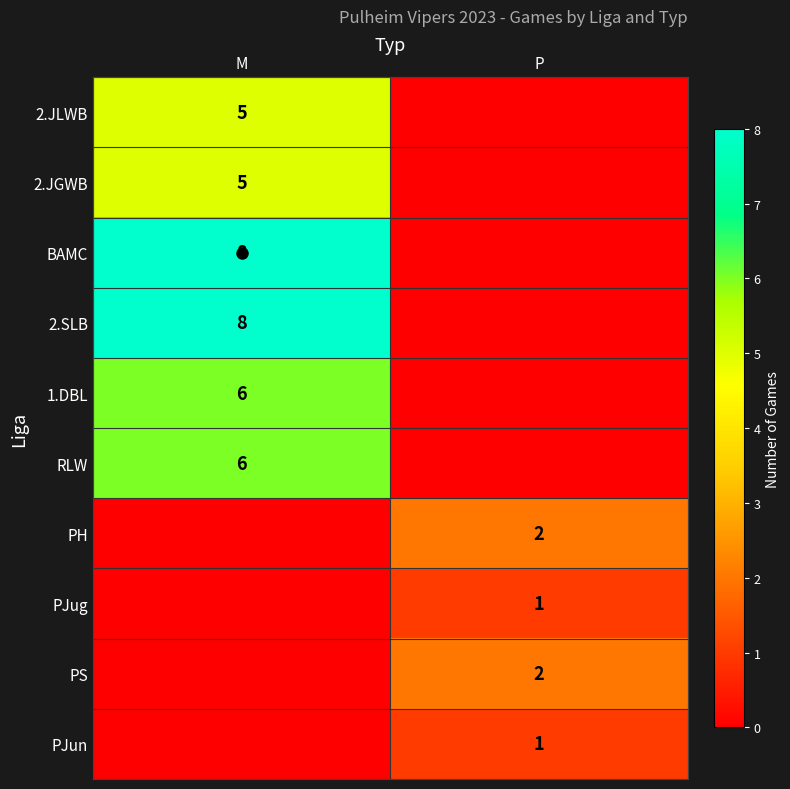

How many 2.SLB values are between 0 and 8?

2